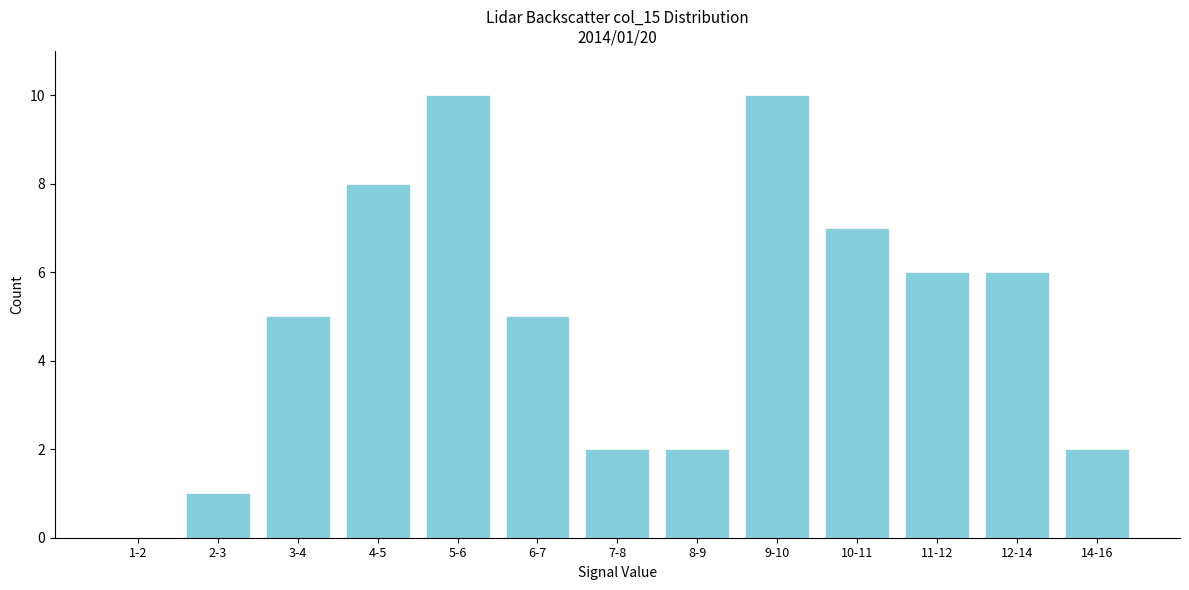

Reading left to right, transcribe all the data shown in this chart.

1-2=0	2-3=1	3-4=5	4-5=8	5-6=10	6-7=5	7-8=2	8-9=2	9-10=10	10-11=7	11-12=6	12-14=6	14-16=2